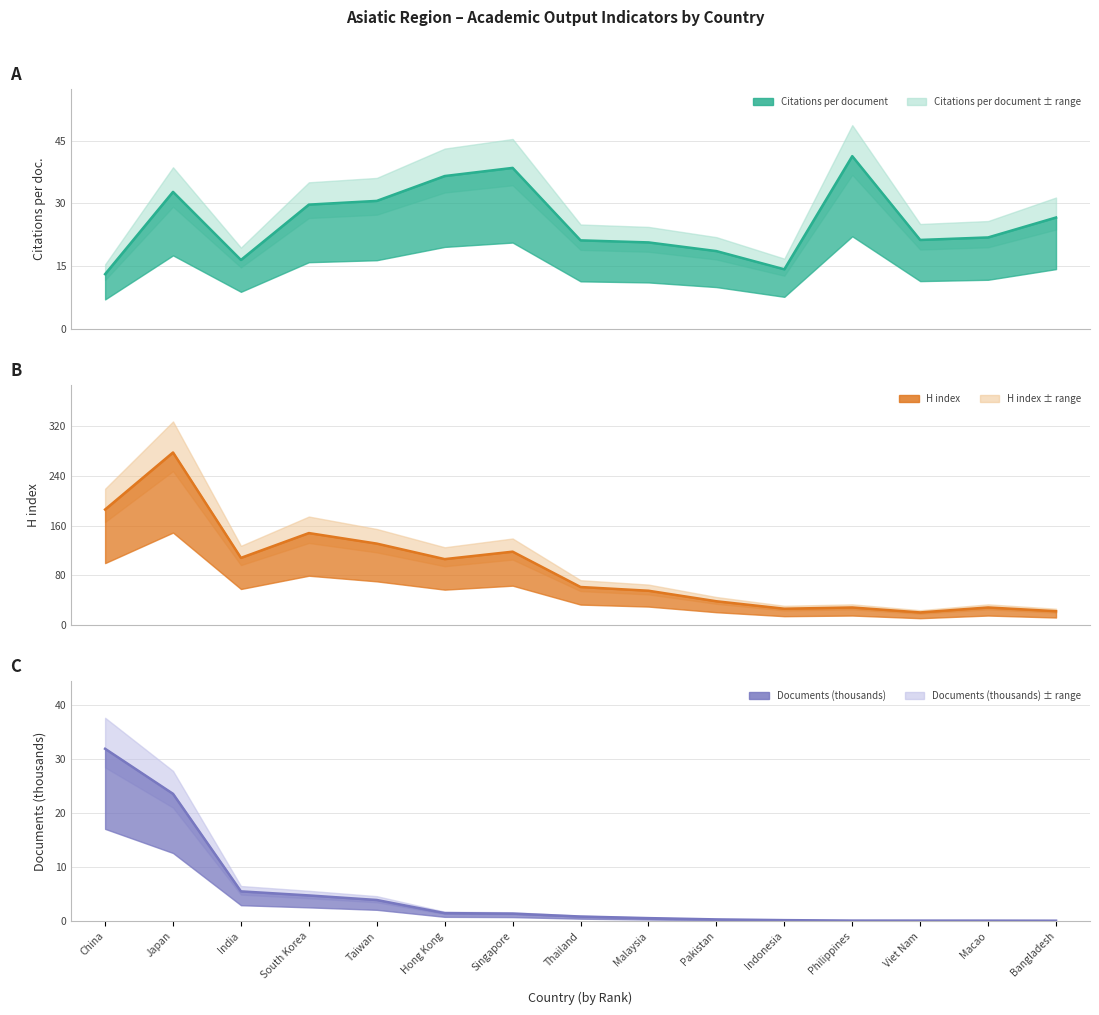

The Citations per document series shows 56.3 at Japan. True or false?

False